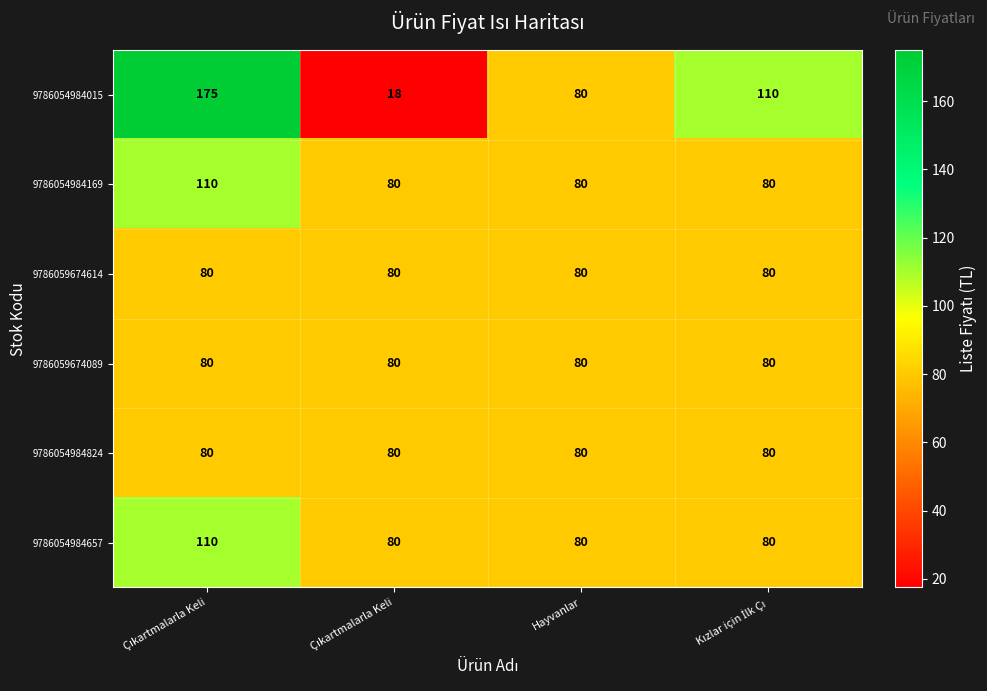

How many series are shown in this chart?

6